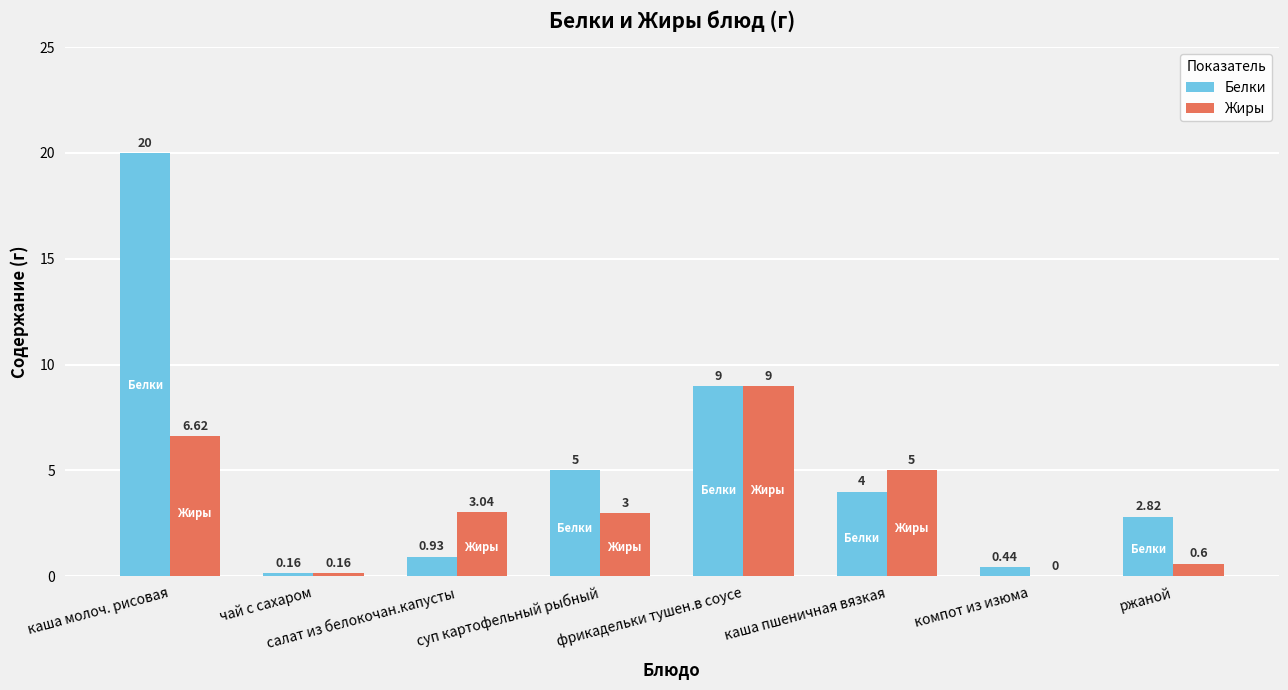

Which category has the highest value in the Жиры series?

фрикадельки тушен.в соусе